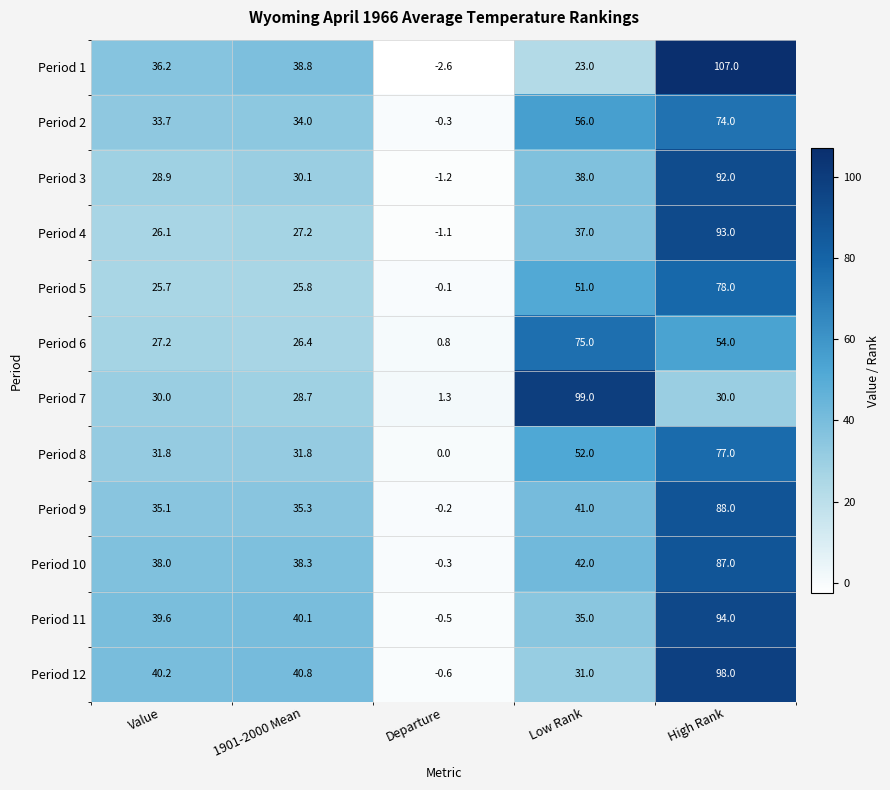

List the series in order of their peak value, highest first.

Period 1, Period 7, Period 12, Period 11, Period 4, Period 3, Period 9, Period 10, Period 5, Period 8, Period 6, Period 2